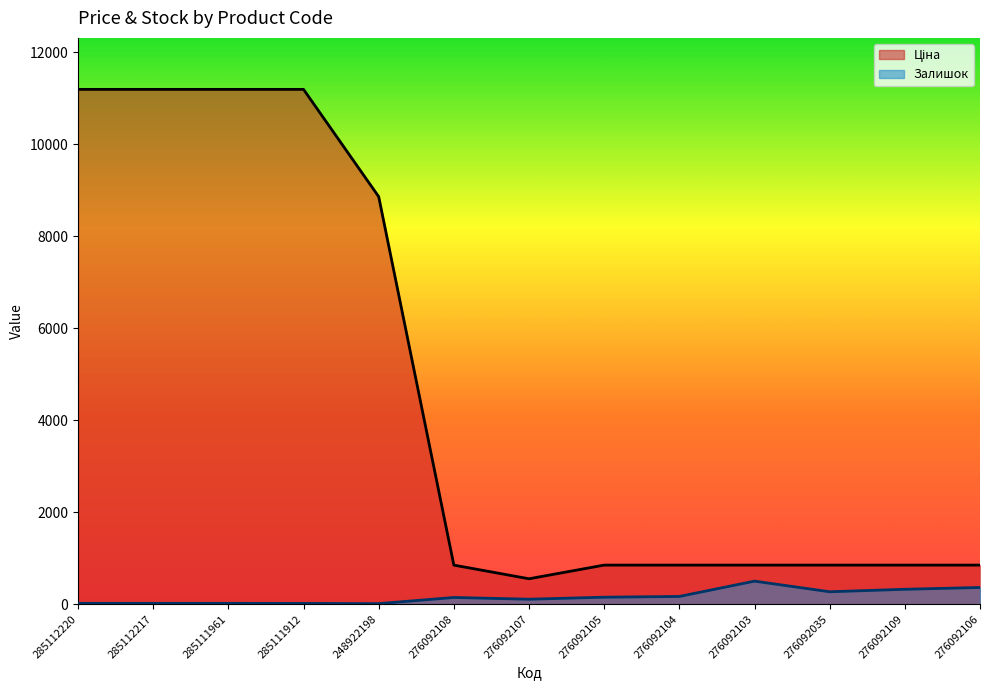

What is the difference between the Залишок values at 285111961 and 248922198?

6.0